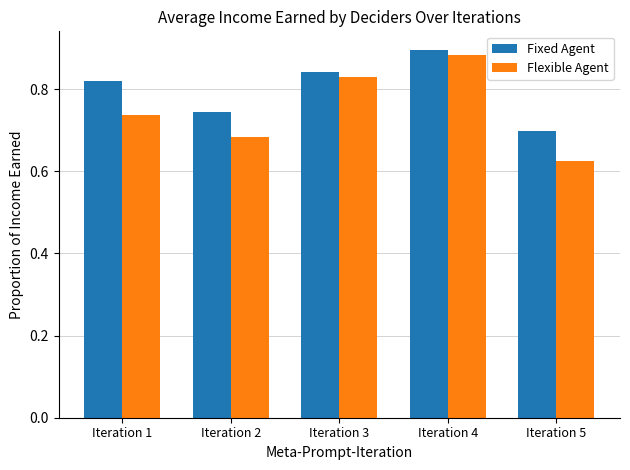

At which category is the sum across all series the highest?

Iteration 4